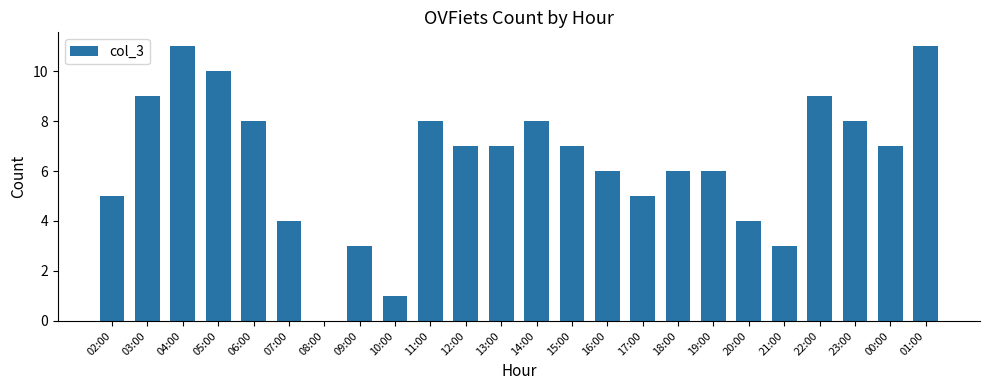

The chart shows a value of 4 at 20:00. True or false?

True